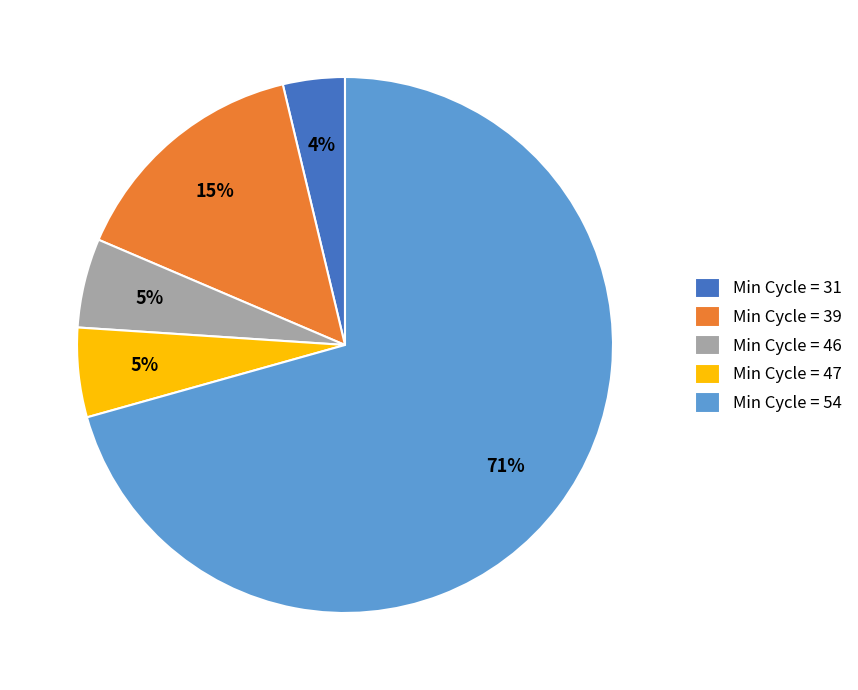

True or false: Min Cycle = 54 accounts for 81% of the total.

False